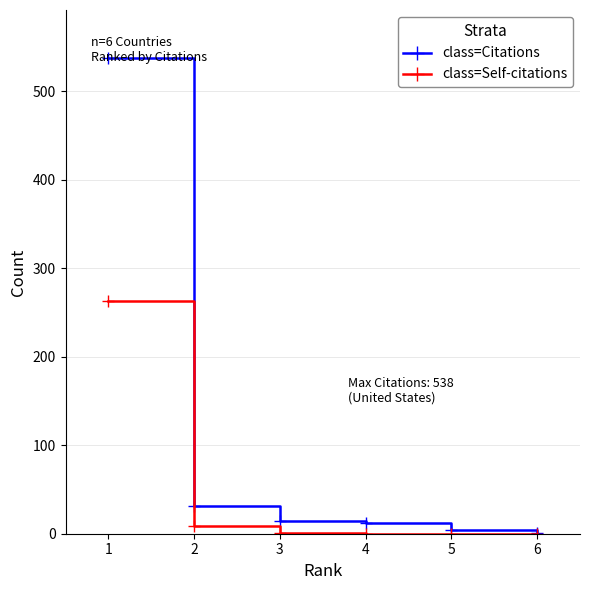

At which category is the sum across all series the highest?

1